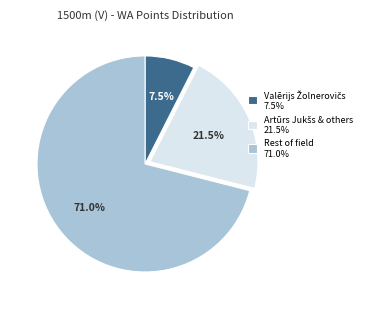

What is the largest slice in the pie chart?

Rest of field 71.0%